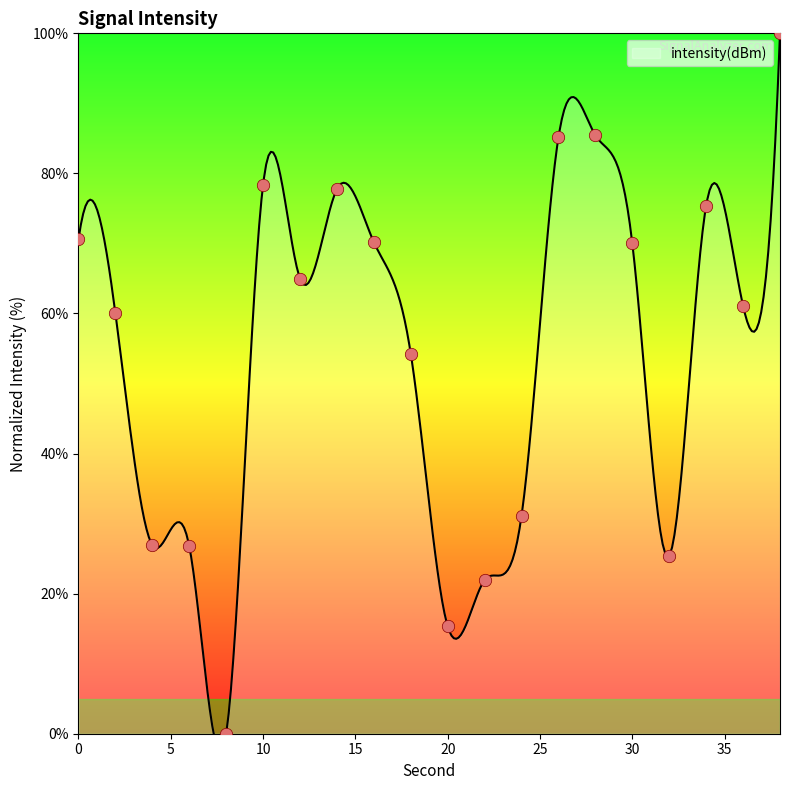

Approximately how many times larger is the value at 14 compared to 26?

0.9